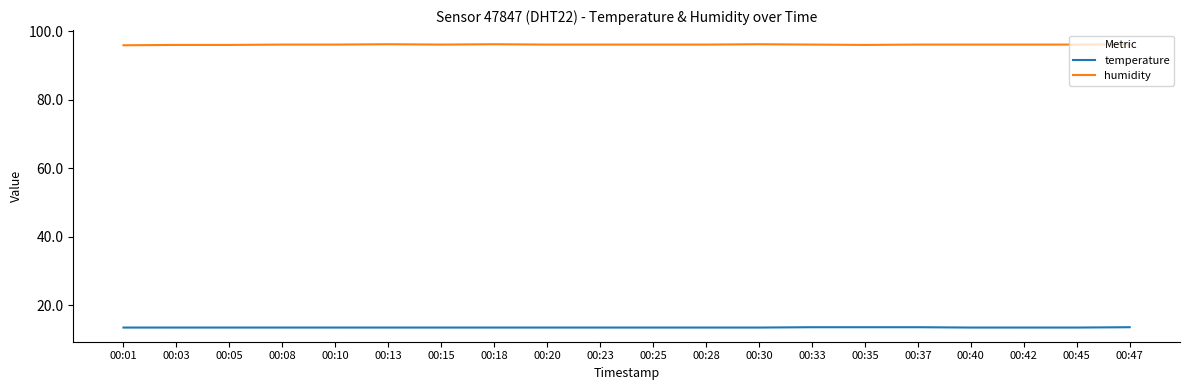

What is the maximum value for temperature?

13.6